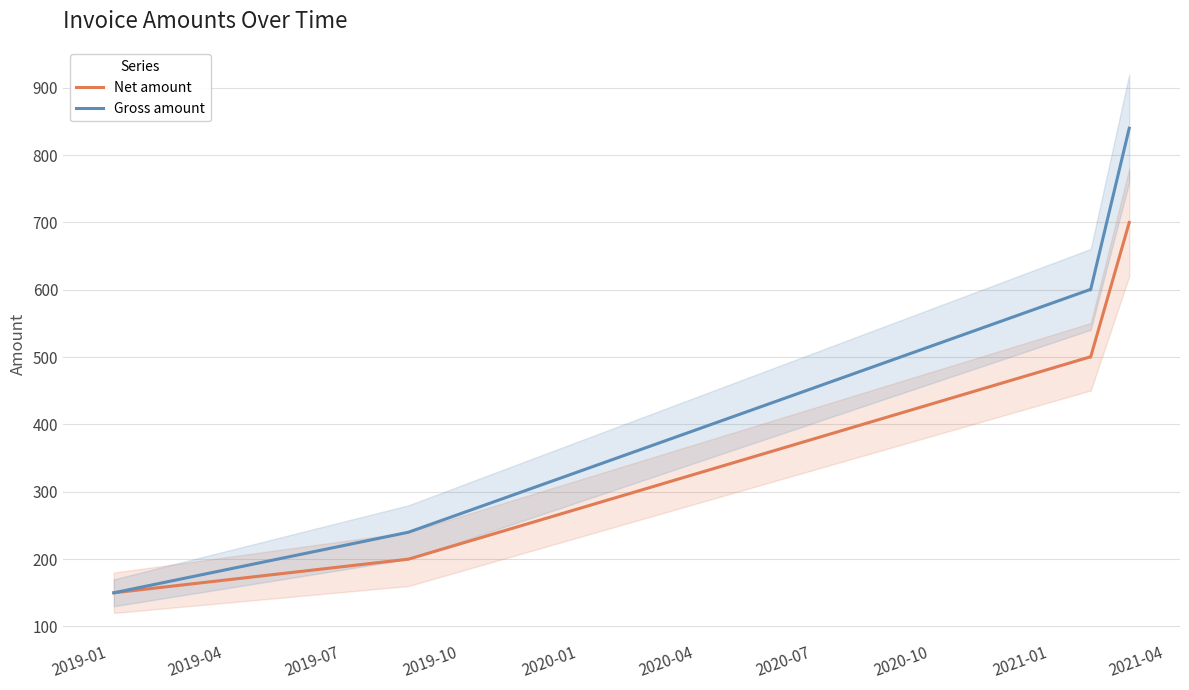

True or false: Net amount and Gross amount intersect in this chart.

False